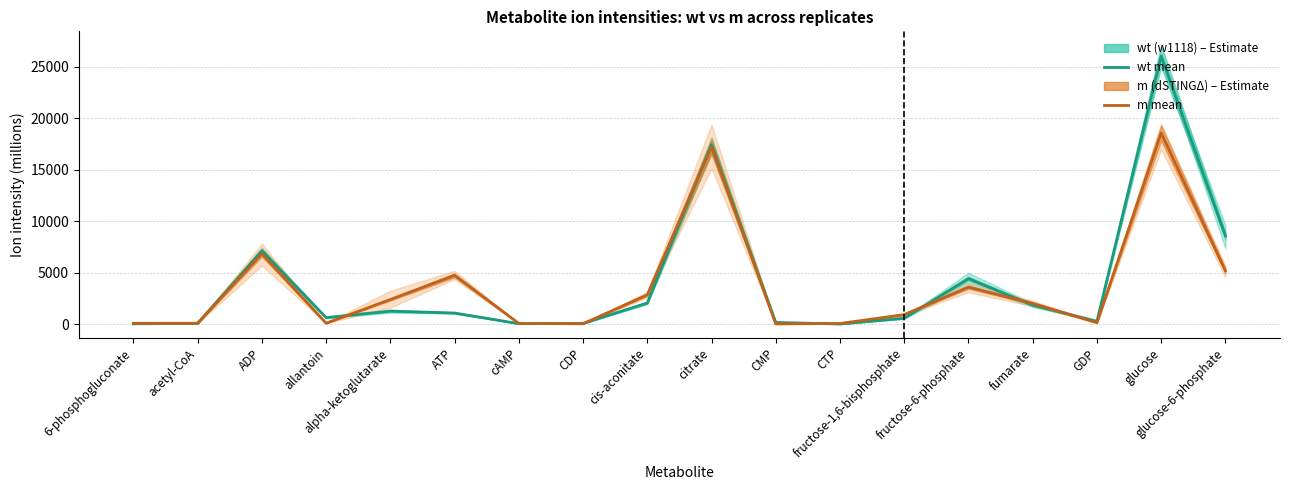

Reading left to right, list all the values displayed in this chart.

wt (w1118) mean: 6-phosphogluconate=31.3	acetyl-CoA=72.1	ADP=7119.2	allantoin=633.5	alpha-ketoglutarate=1263.7	ATP=1078.9	cAMP=46.0	CDP=66.5	cis-aconitate=2055.6	citrate=17422.6	CMP=162.2	CTP=14.6	fructose-1,6-bisphosphate=574.1	fructose-6-phosphate=4423.3	fumarate=1837.9	GDP=278.4	glucose=26036.7	glucose-6-phosphate=8575.9
m (dSTINGΔ) mean: 6-phosphogluconate=80.7	acetyl-CoA=86.6	ADP=6835.9	allantoin=88.8	alpha-ketoglutarate=2389.6	ATP=4736.7	cAMP=66.7	CDP=39.0	cis-aconitate=2846.8	citrate=17217.9	CMP=22.5	CTP=63.2	fructose-1,6-bisphosphate=923.6	fructose-6-phosphate=3584.2	fumarate=2021.9	GDP=139.8	glucose=18560.2	glucose-6-phosphate=5181.3